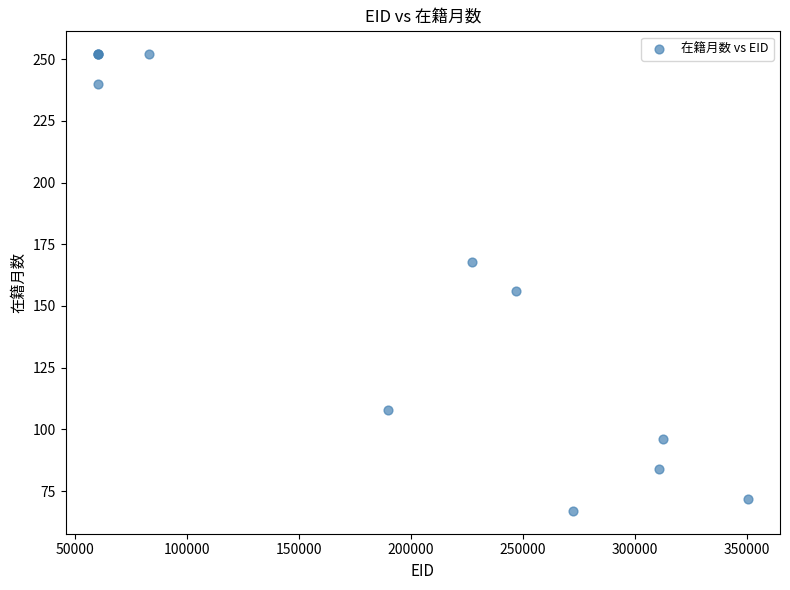

What Y value in the scatter plot is closest to 159?

156